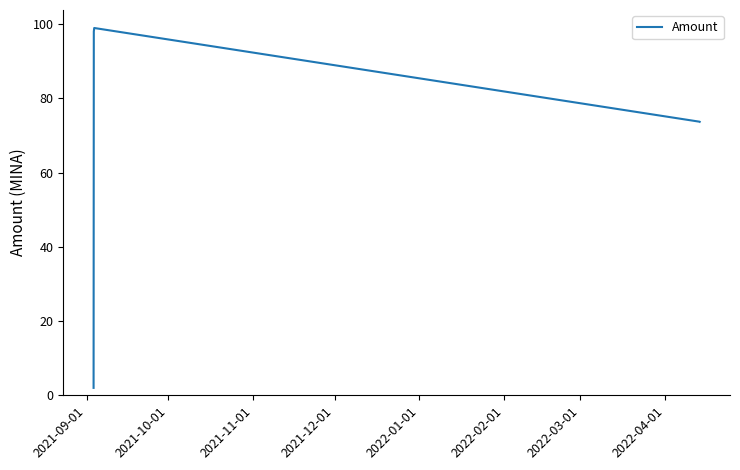

What is the maximum value shown in the chart?

99.0